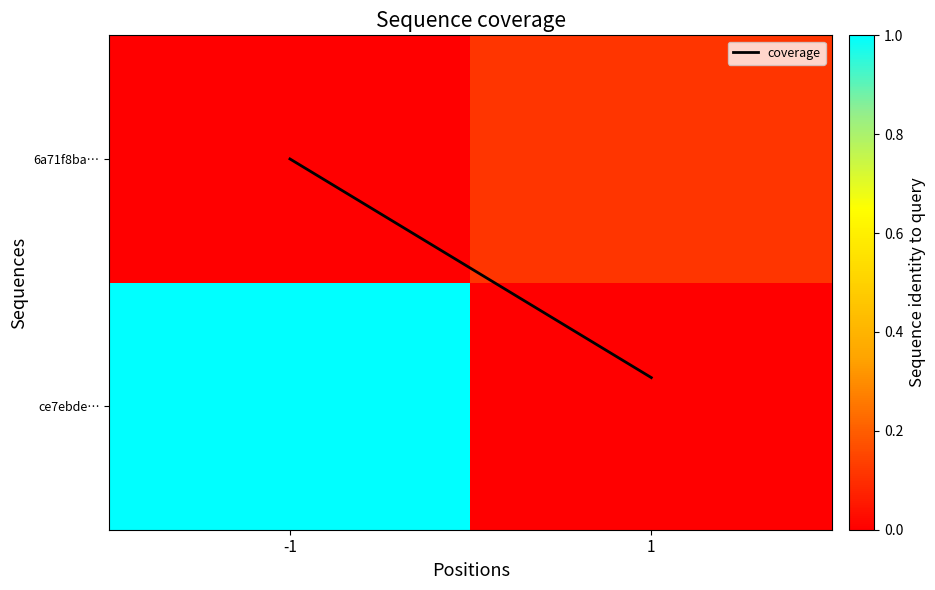

At how many categories does at least one series exceed 94?

1